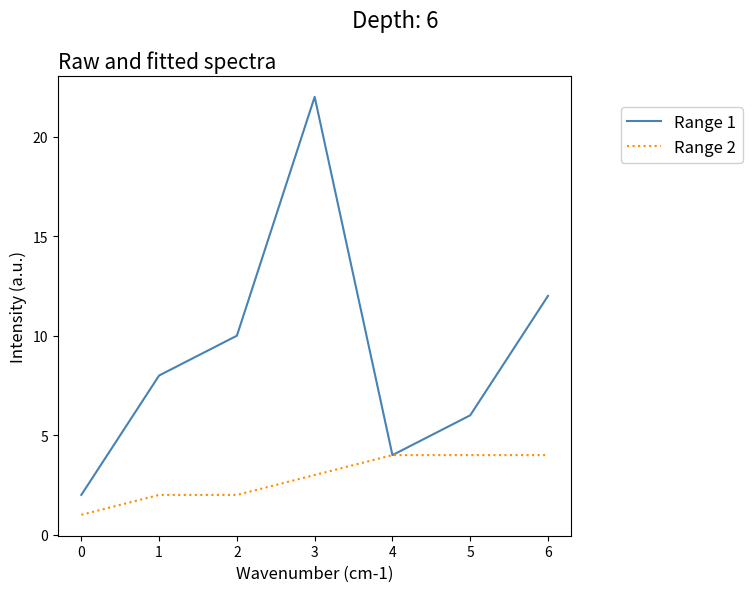

Is it true that Range 2 equals 4 at 4?

True